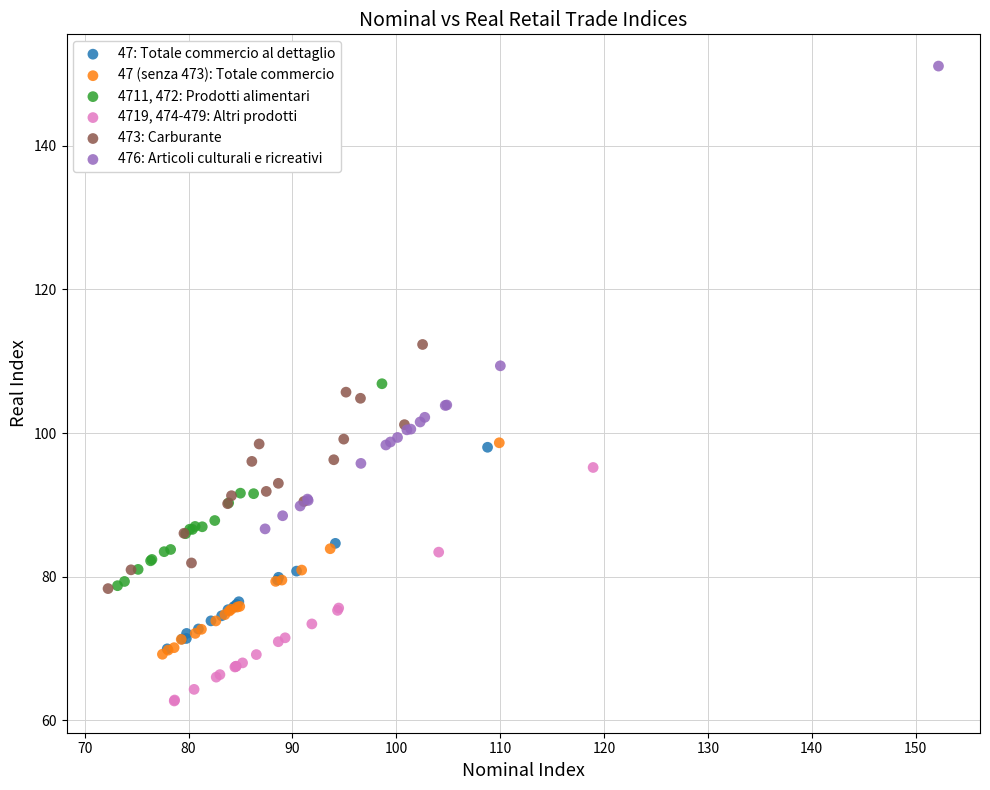

Which series reaches the minimum Y coordinate?

4719, 474-479: Altri prodotti